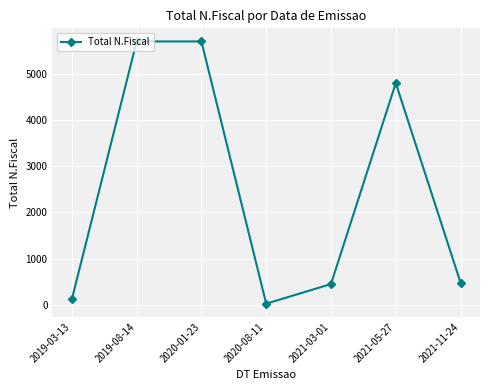

The chart shows a value of 5700.0 at 2020-01-23. True or false?

True